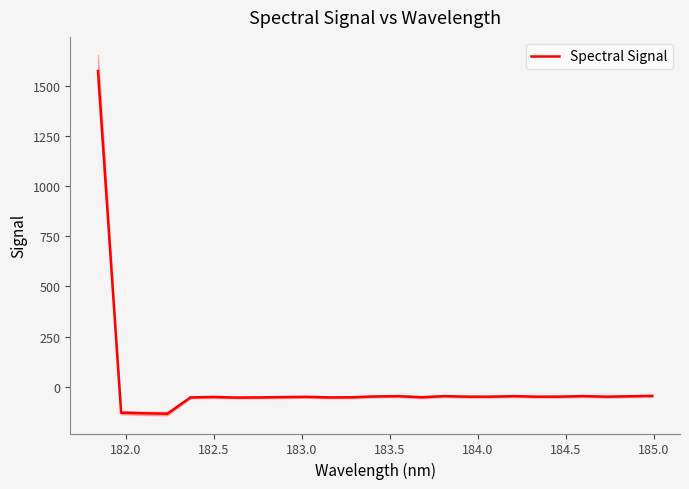

What is the lowest value of the Spectral Signal series?

-134.3